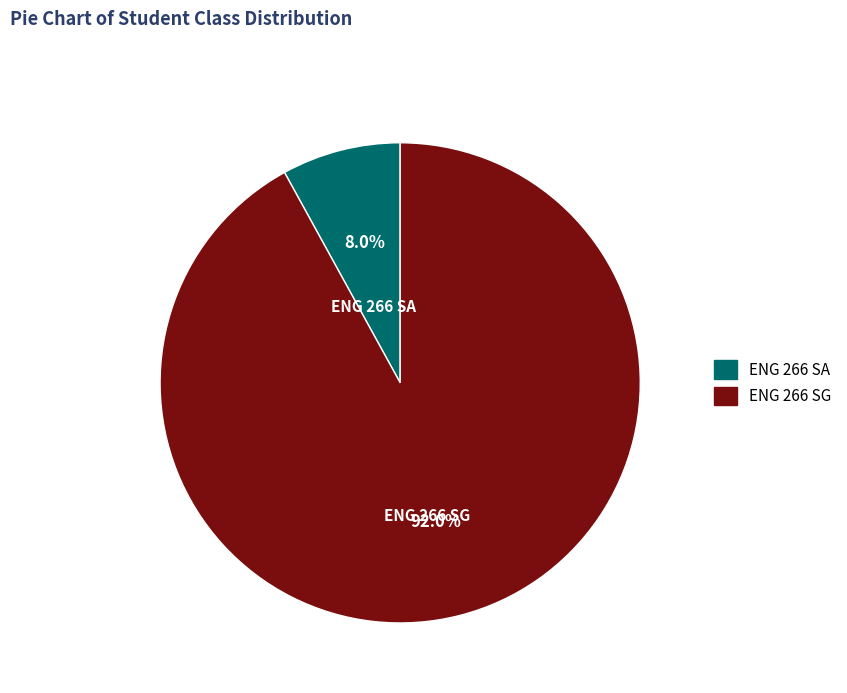

Combined, do ENG 266 SG and ENG 266 SA account for over 50%?

Yes